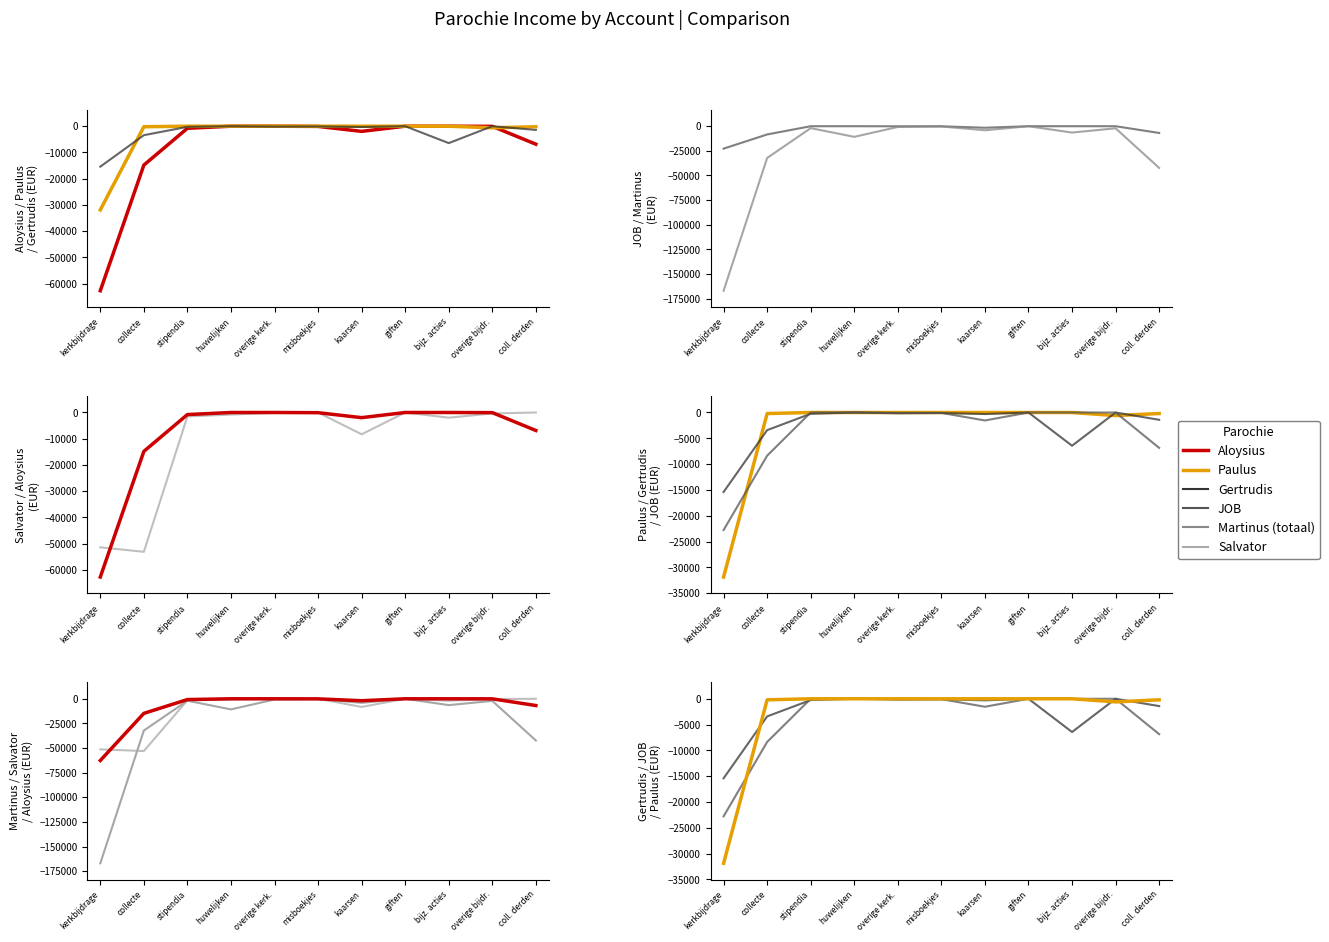

What is the difference between the maximum and minimum values in the Gertrudis series?

15406